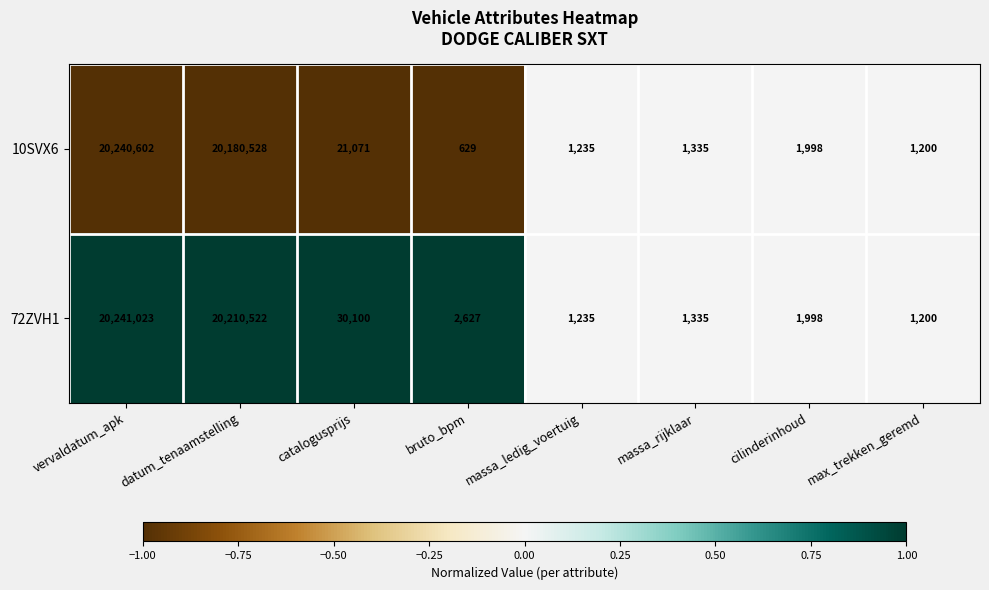

Count the number of categories in the chart.

8